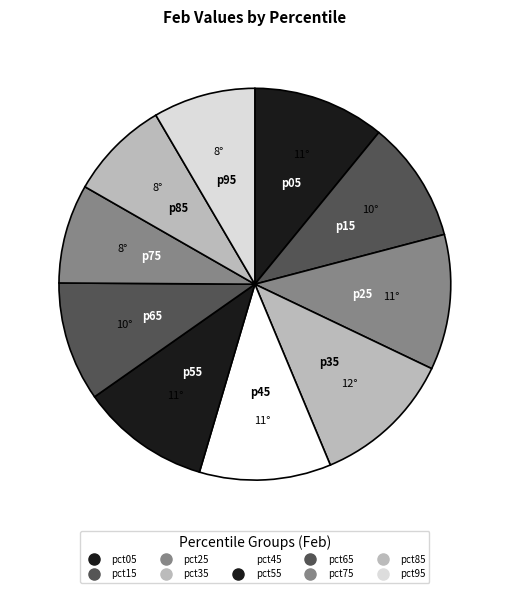

Count the number of slices in the pie.

10